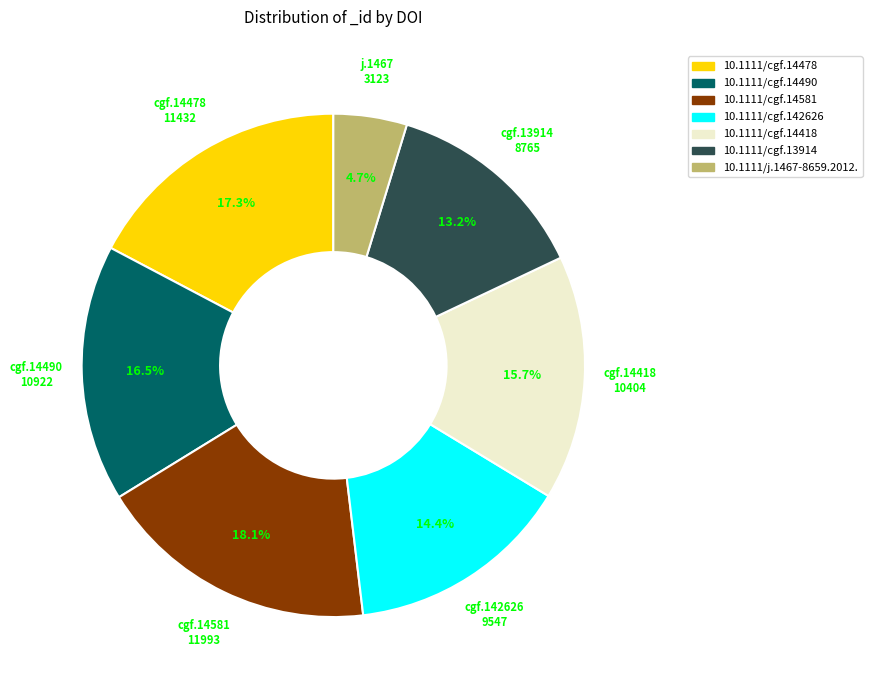

Is there a majority slice in this chart?

No